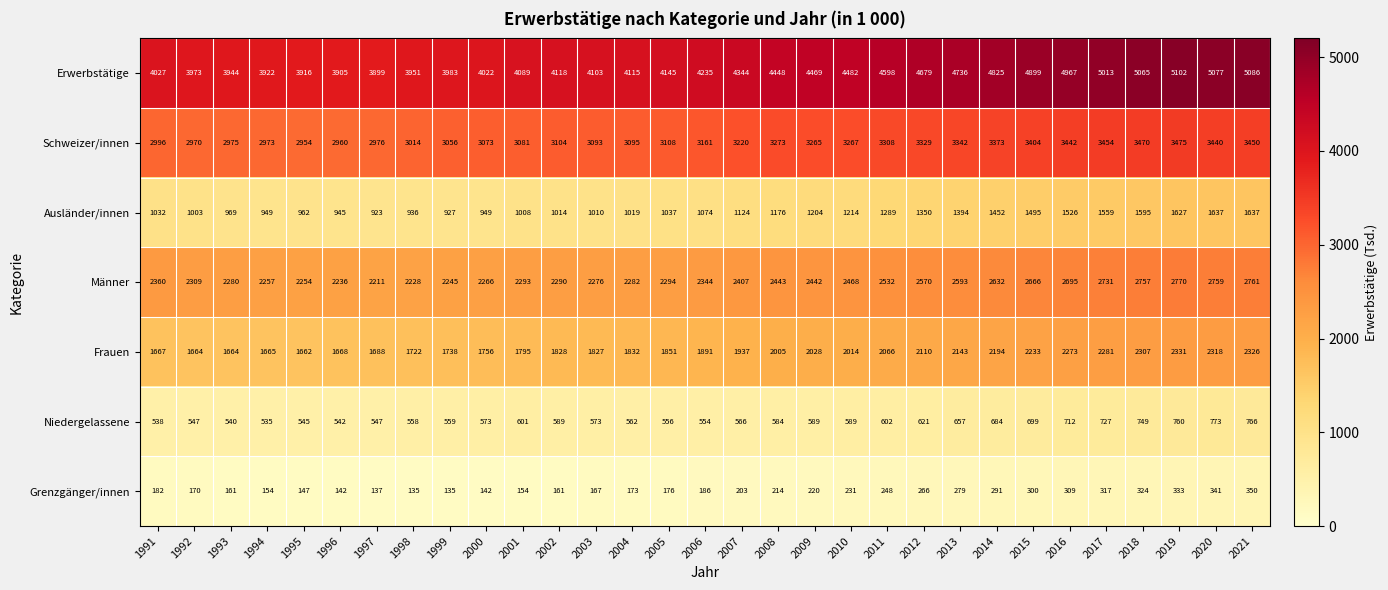

Rank the series at 1995 from highest to lowest value.

Erwerbstätige, Schweizer/innen, Männer, Frauen, Ausländer/innen, Niedergelassene, Grenzgänger/innen